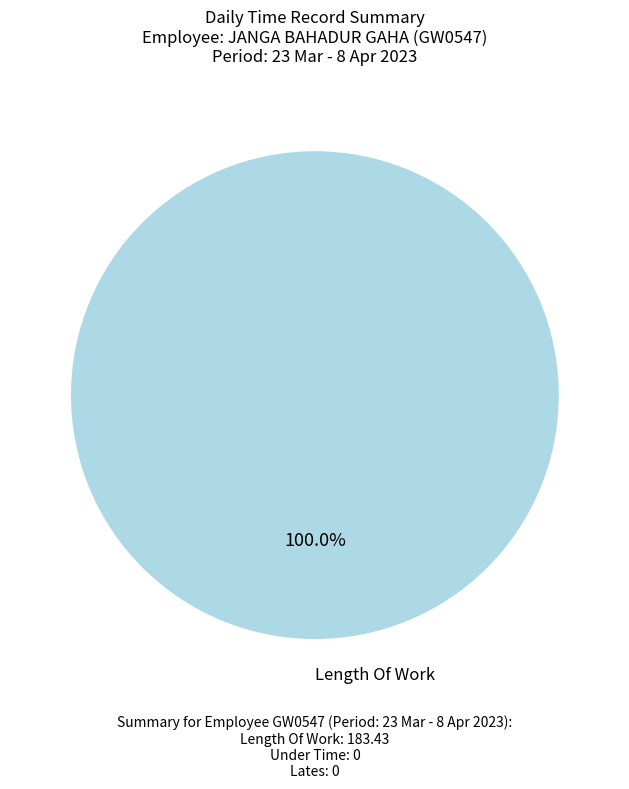

Count the number of slices in the pie.

1